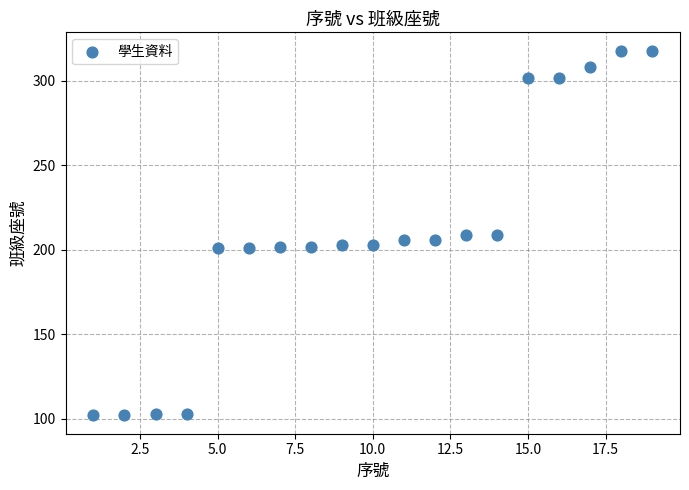

What is the range of X values (max minus min)?

18